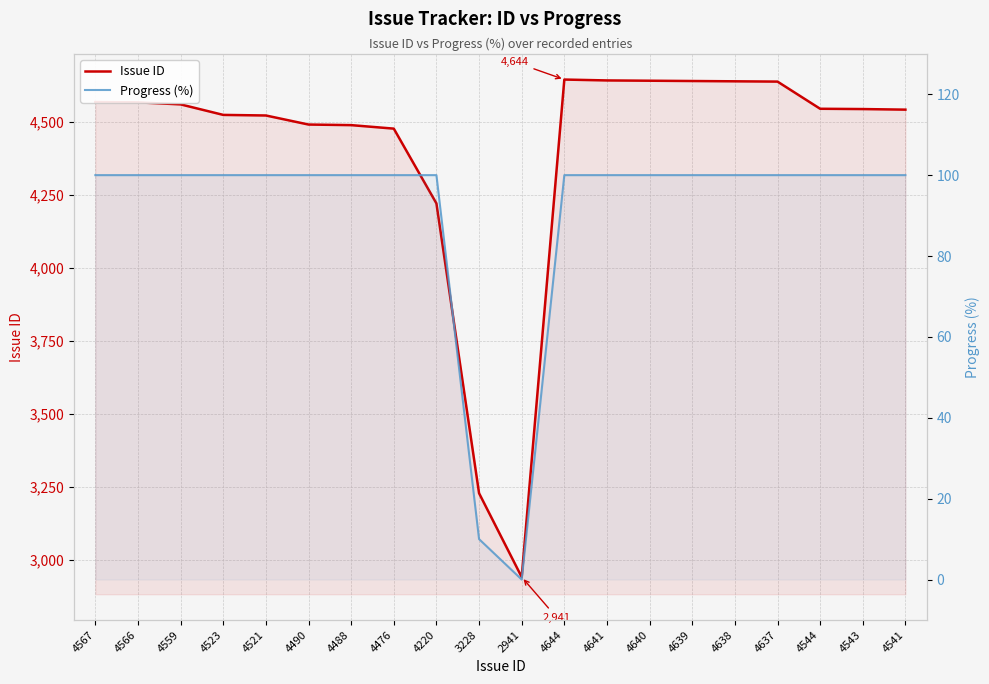

How many values in Progress (%) are above zero?

19